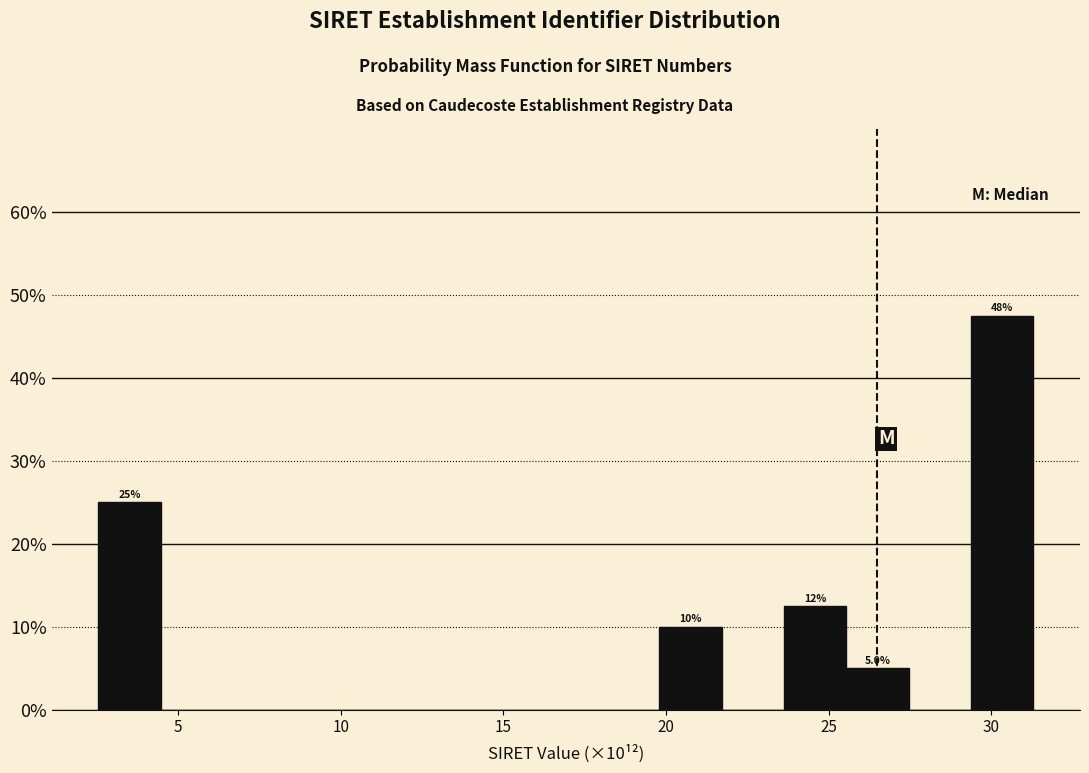

Around what value on the x-axis is the tallest bar? Give the approximate position of its centre, as read against the axis.

30.5